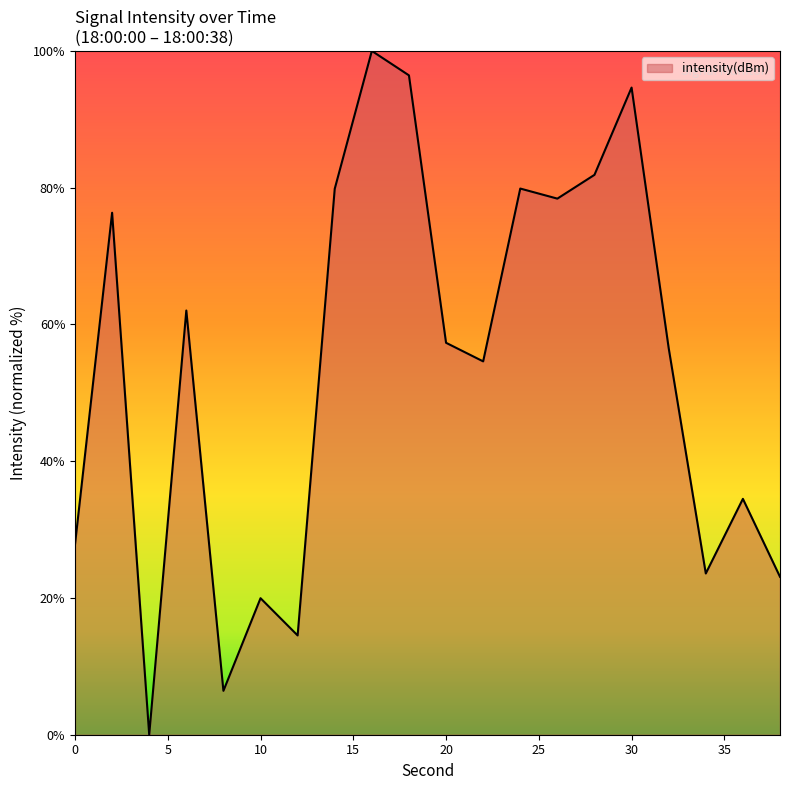

How many lines are shown in the chart?

1